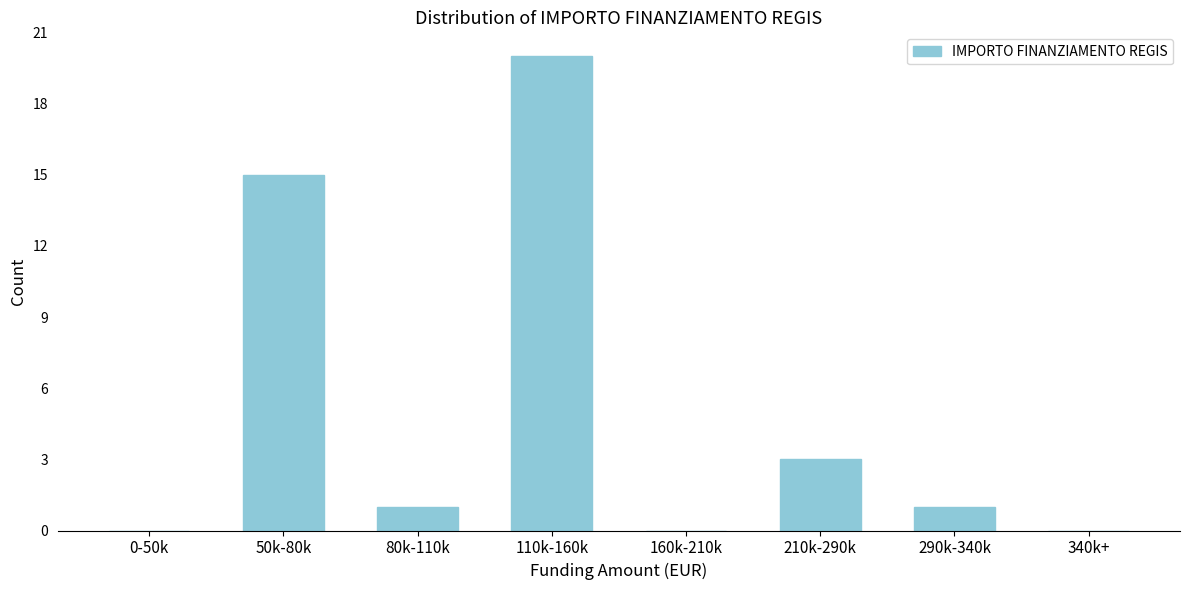

Reading left to right, what are all the values shown in this chart?

0-50k=0	50k-80k=15	80k-110k=1	110k-160k=20	160k-210k=0	210k-290k=3	290k-340k=1	340k+=0